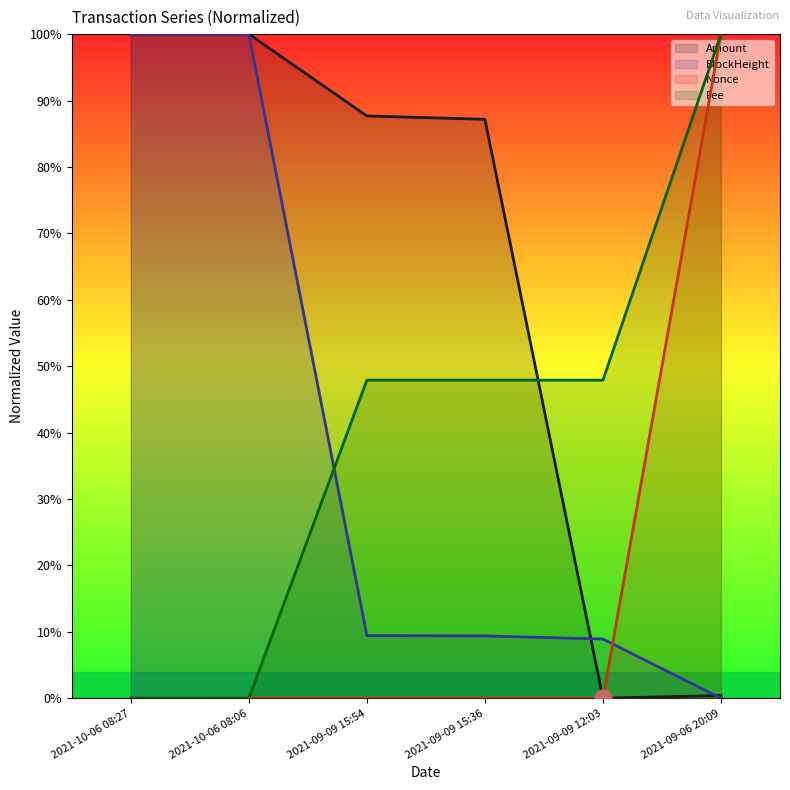

True or false: BlockHeight has more than 1 interior local peaks.

False